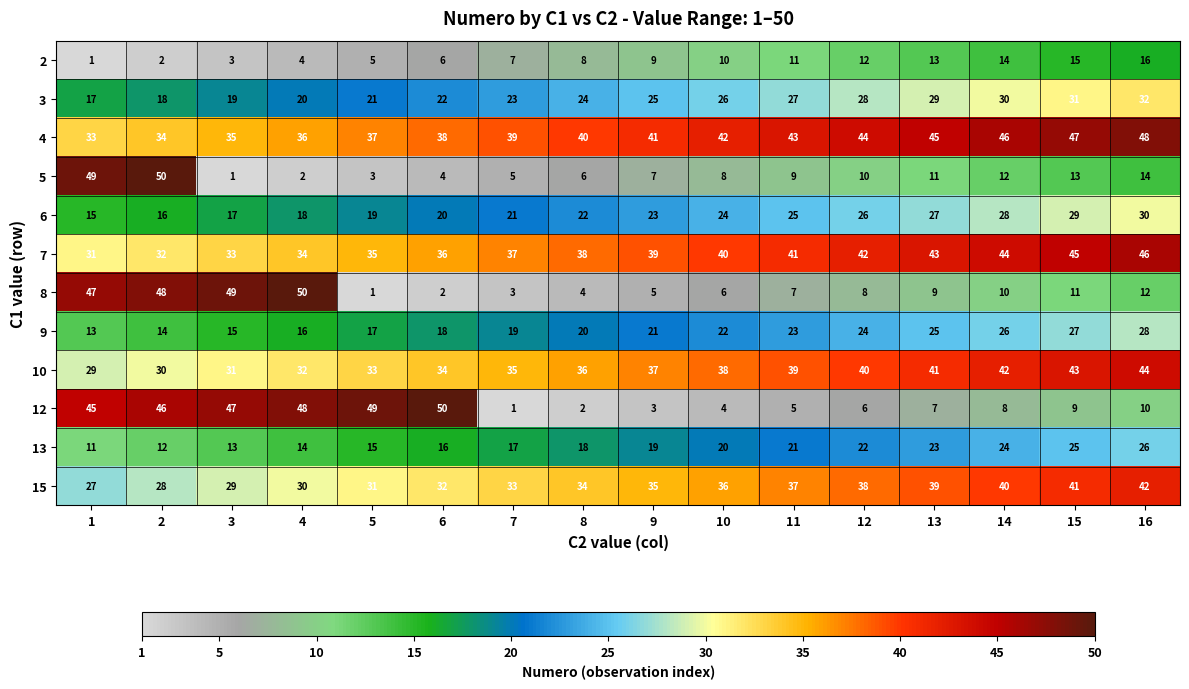

True or false: 2 has a value of 1 at 1.

True